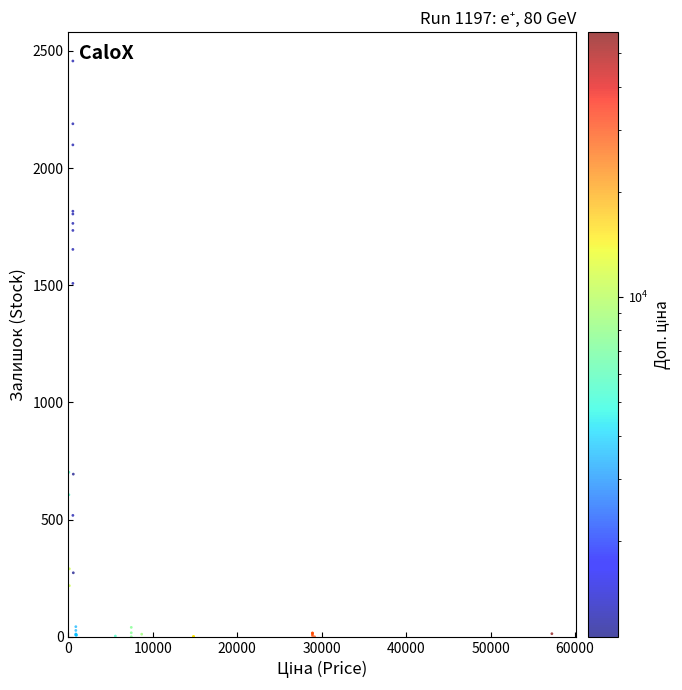

What Y value in the scatter plot is closest to 1228?

1508